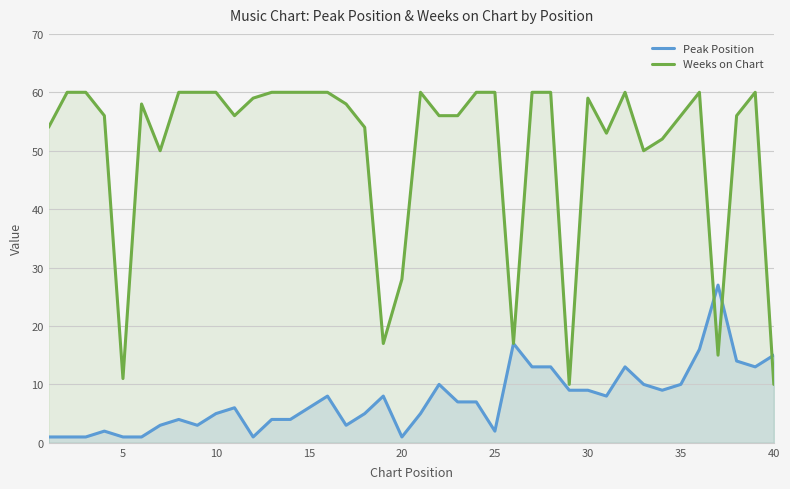

True or false: Weeks on Chart has a value of 31 at 15.

False